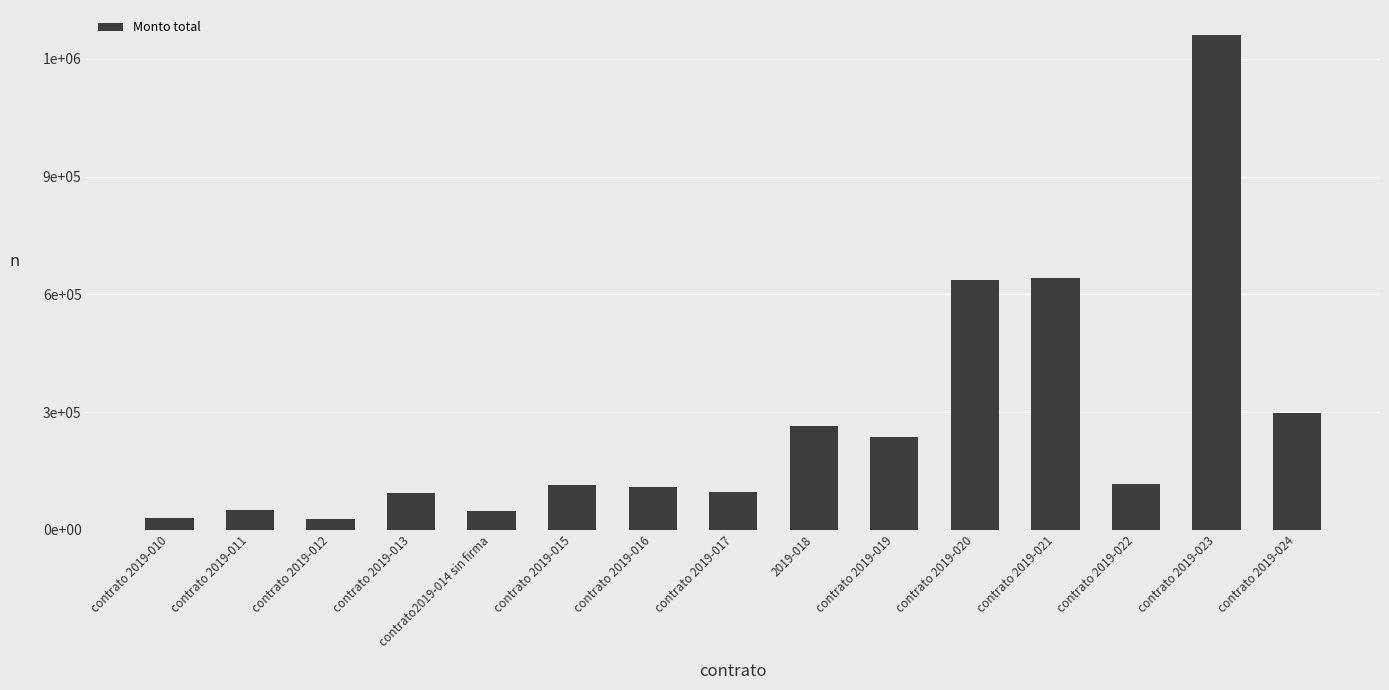

What is the label of the 13th bar from the right?

contrato 2019-012